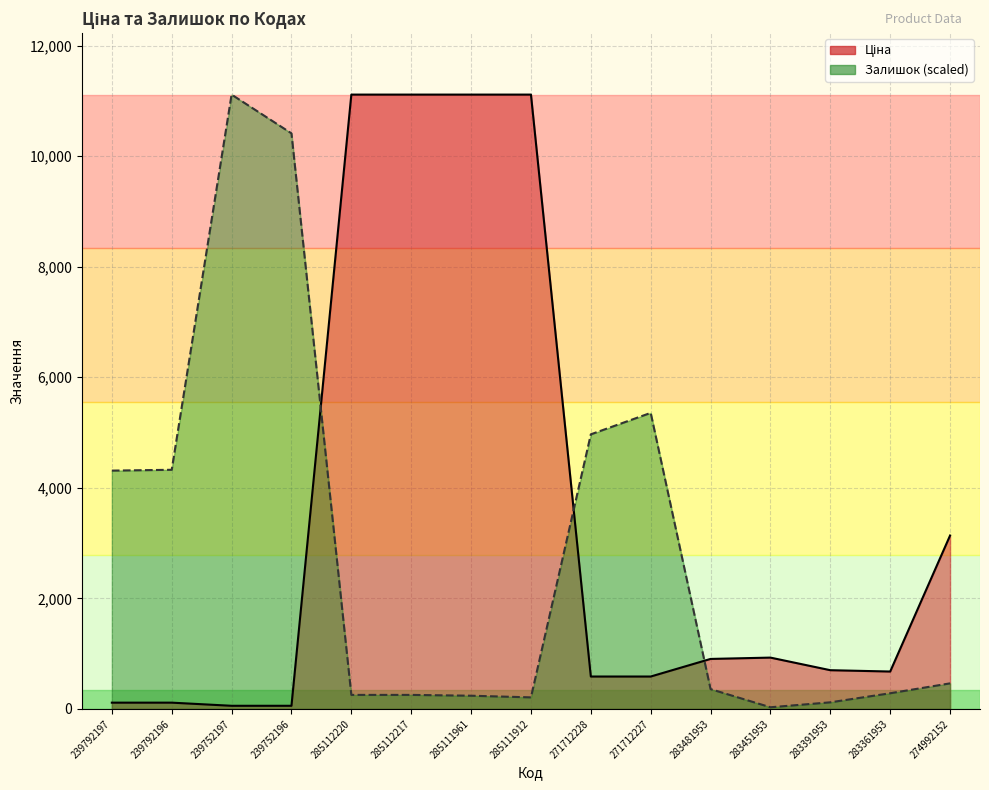

True or false: Ціна has a value of 586.0 at 271712228.

True